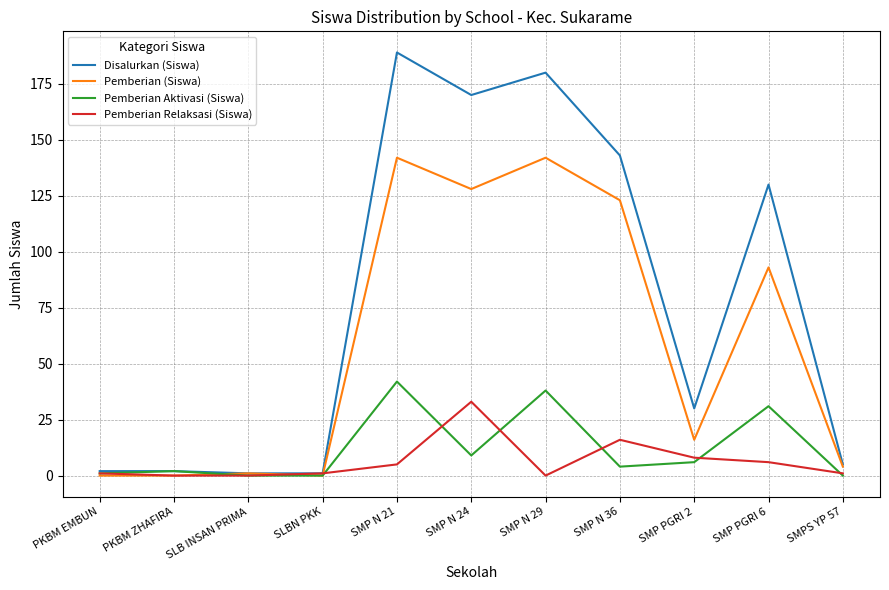

What is the difference between the highest and lowest values at SMP PGRI 6?

124